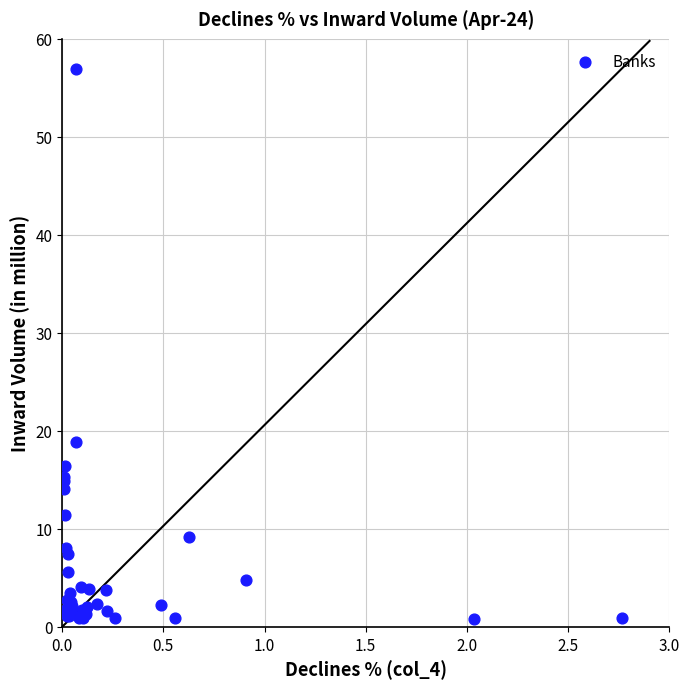

What Y value in the scatter plot is closest to 28?

18.8